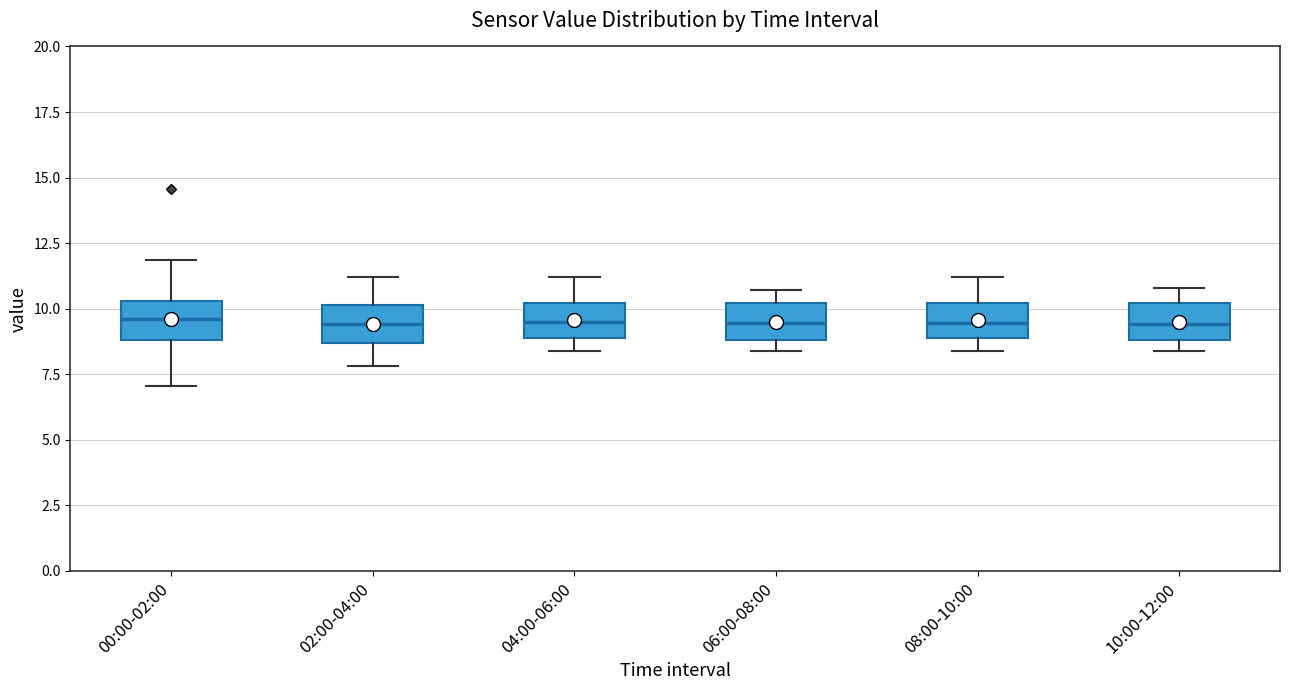

Where is the upper edge of the box for 02:00-04:00 on the y-axis? The values are not printed on the chart, so give them approximately, as read against the axis.

10.0